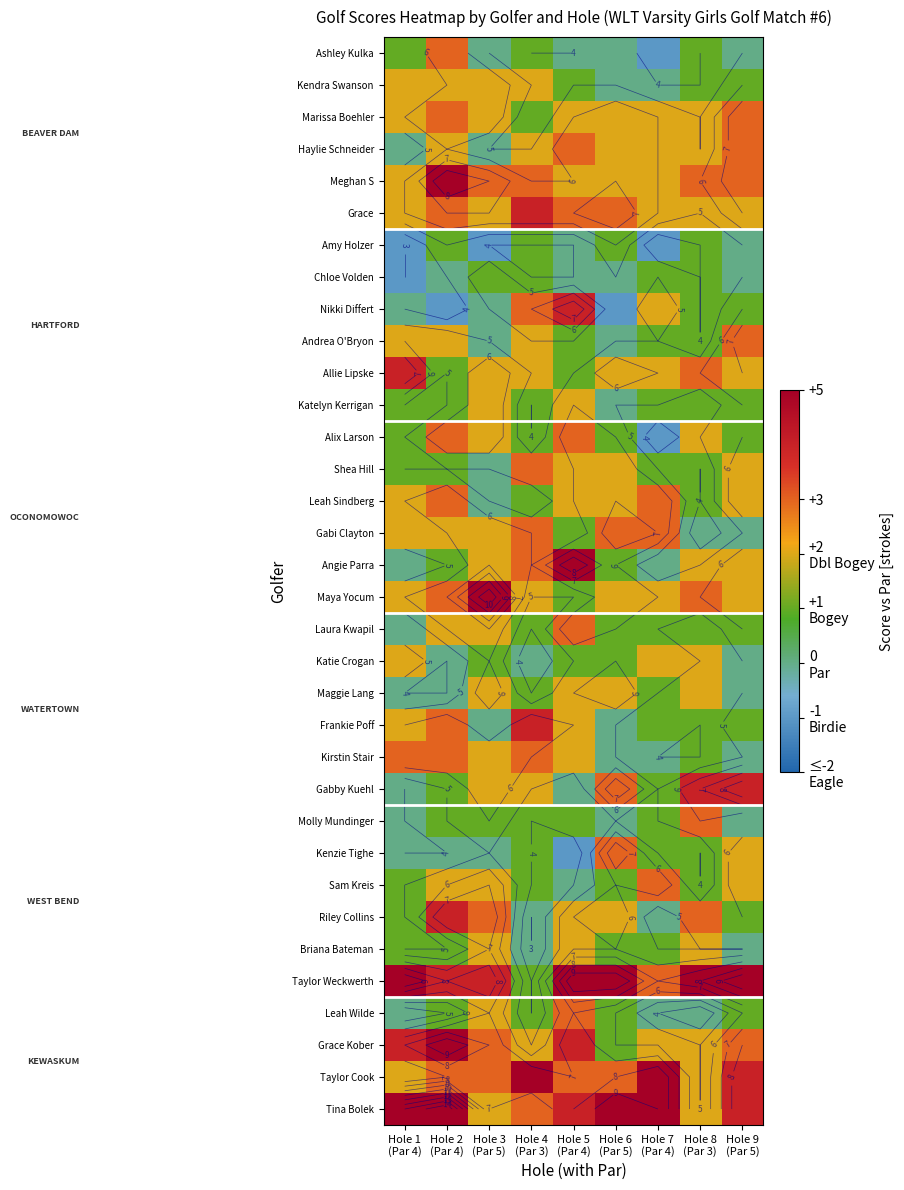

List the labels in order of Andrea O'Bryon value, smallest first.

Hole 3 (Par 5), Hole 6 (Par 5), Hole 5 (Par 4), Hole 7 (Par 4), Hole 8 (Par 3), Hole 1 (Par 4), Hole 2 (Par 4), Hole 4 (Par 3), Hole 9 (Par 5)